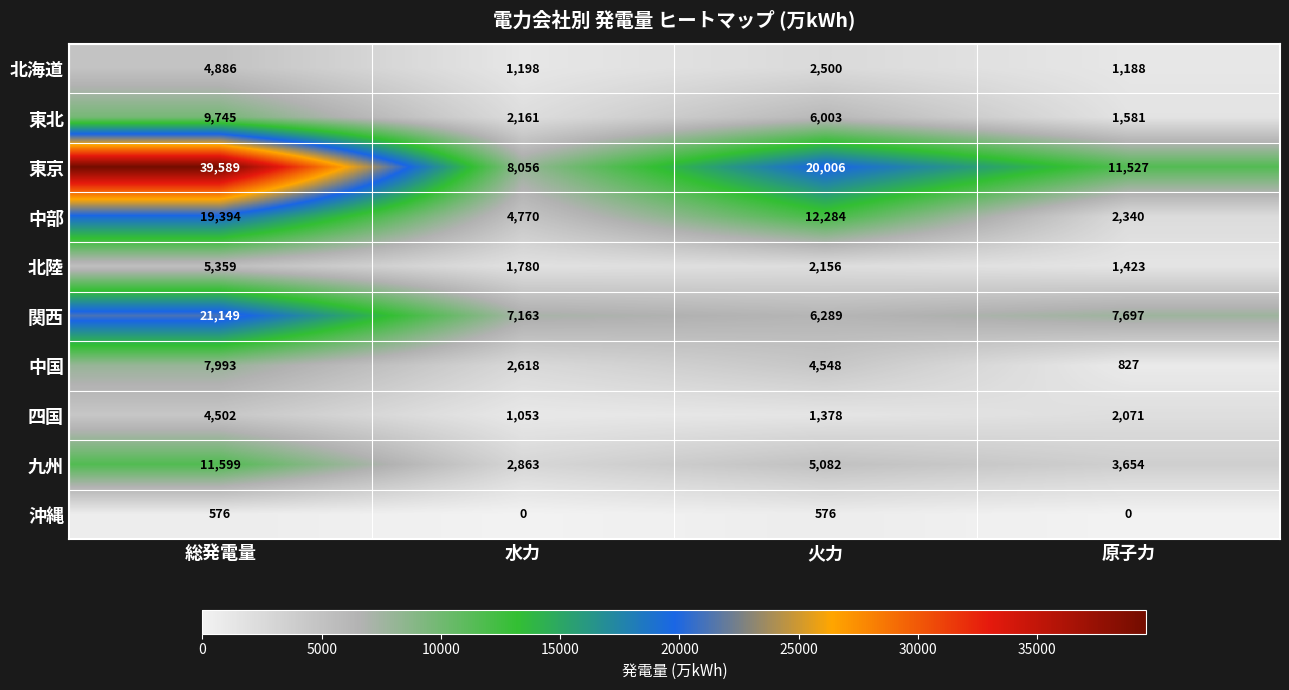

Between 総発電量 and 水力, which series saw the biggest shift?

東京